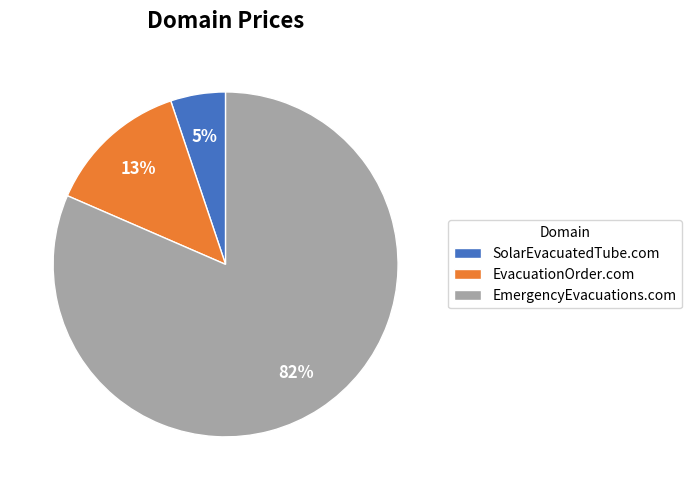

Combined, do EvacuationOrder.com and SolarEvacuatedTube.com account for over 50%?

No